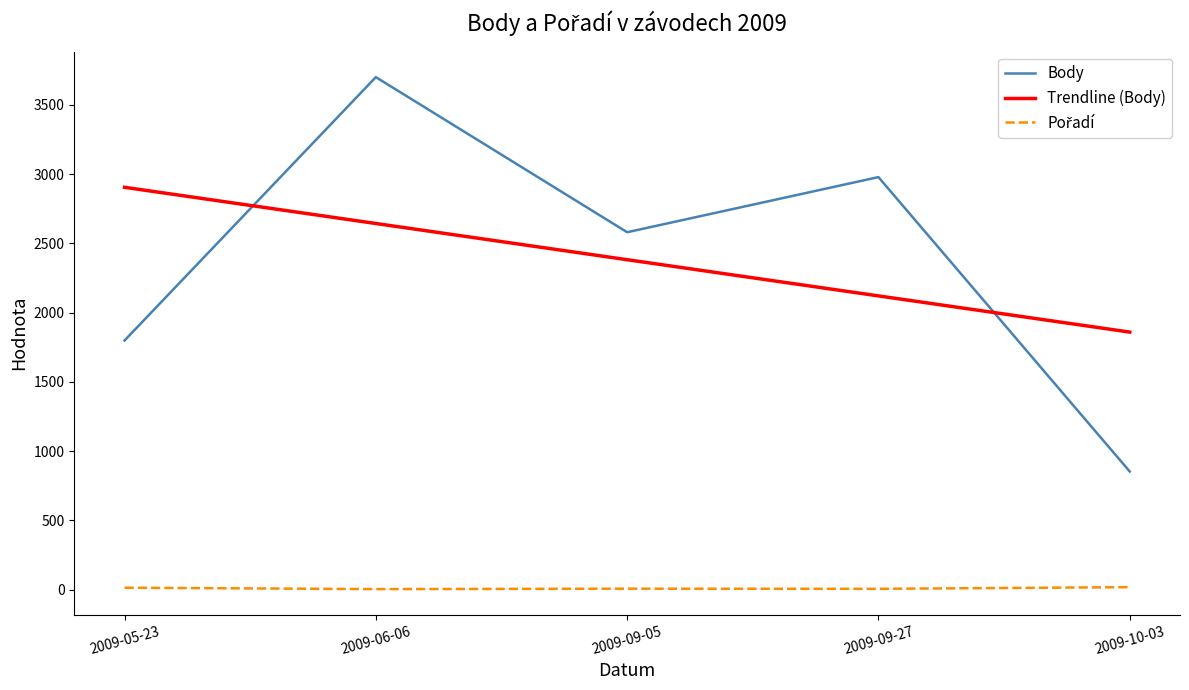

List the labels in order of Body value, largest first.

2009-06-06, 2009-09-27, 2009-09-05, 2009-05-23, 2009-10-03